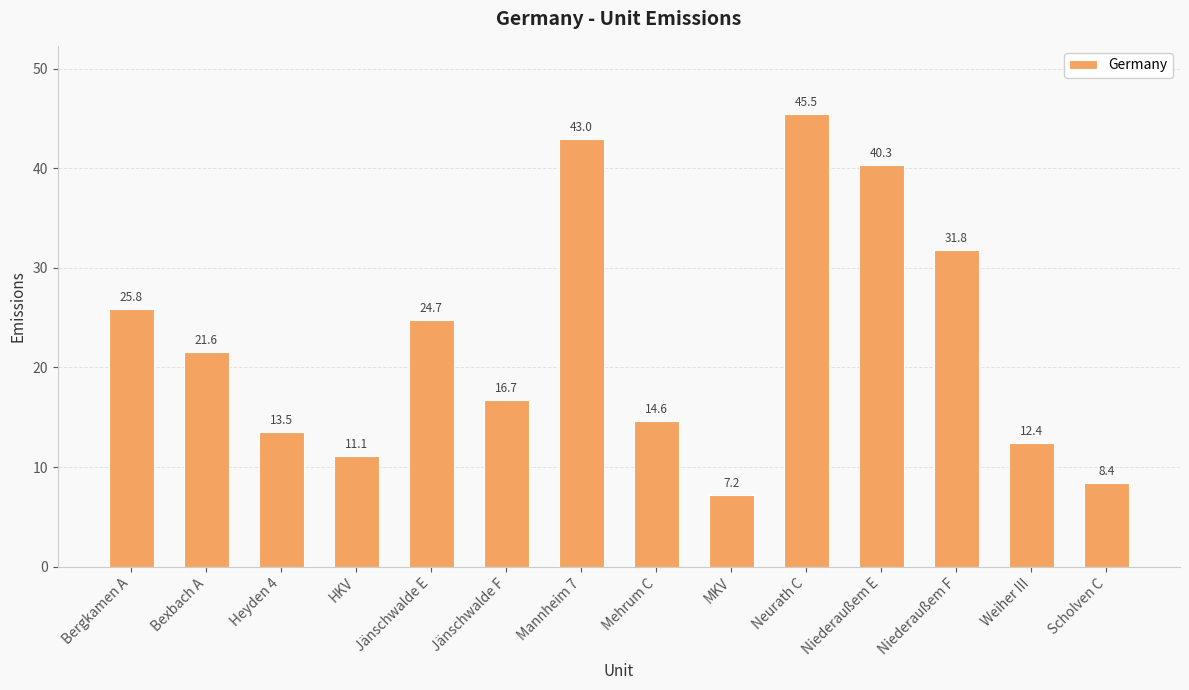

What is the label of the 1st bar from the right?

Scholven C